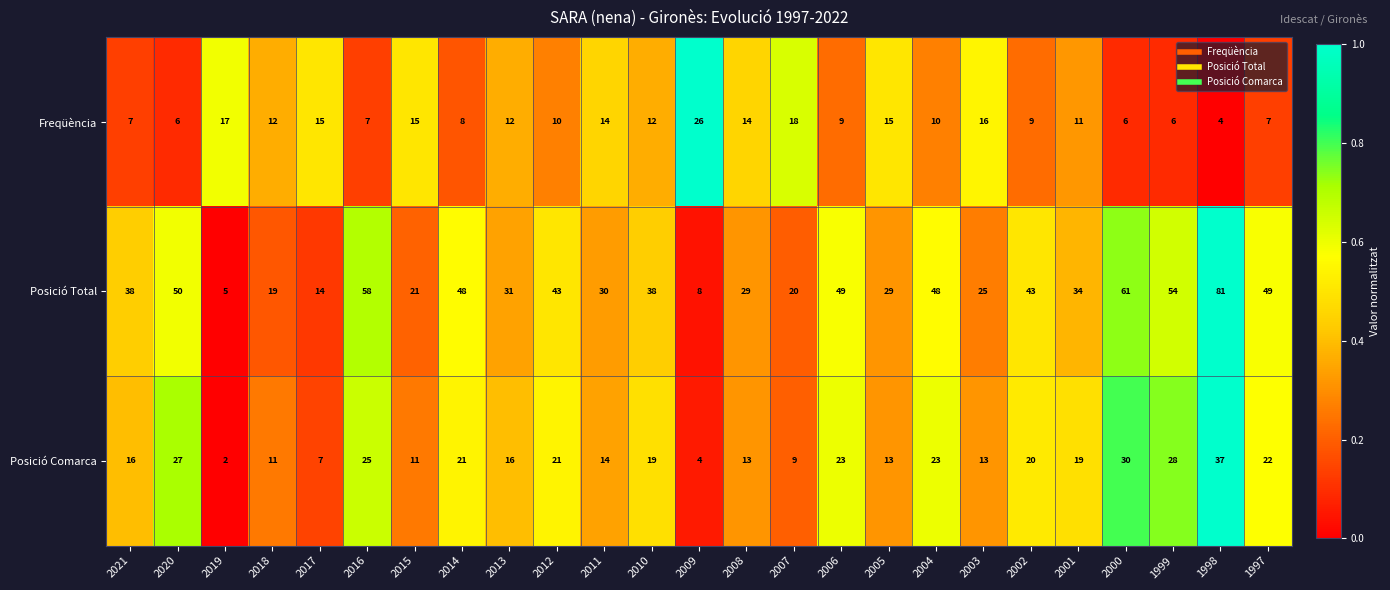

What value does the Posició Comarca series have at 1997, to the nearest 5?

20